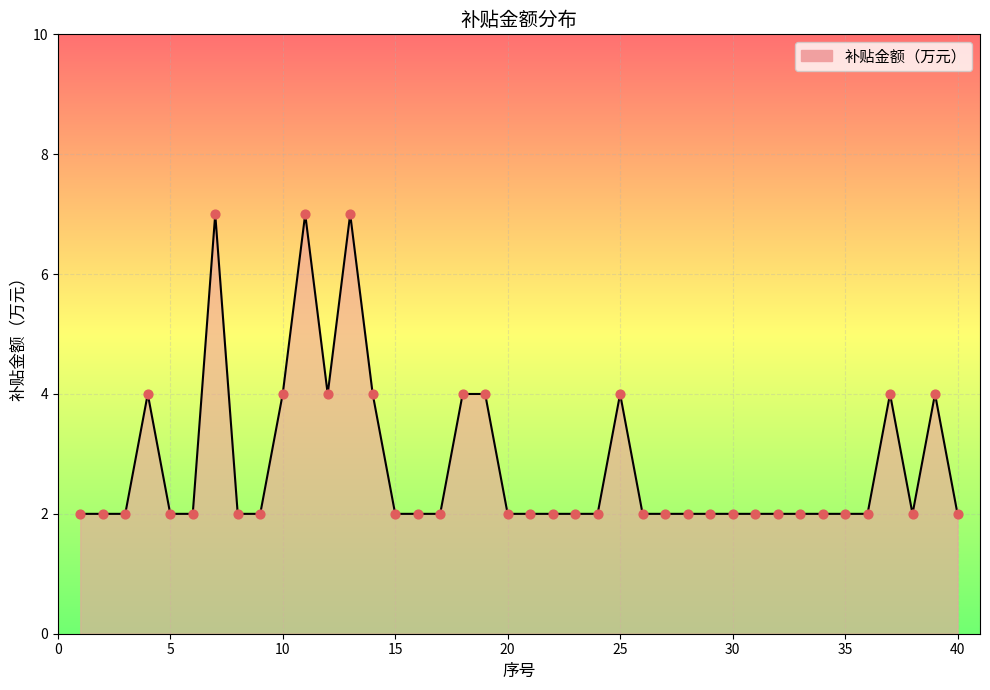

What is the maximum value shown in the chart?

7